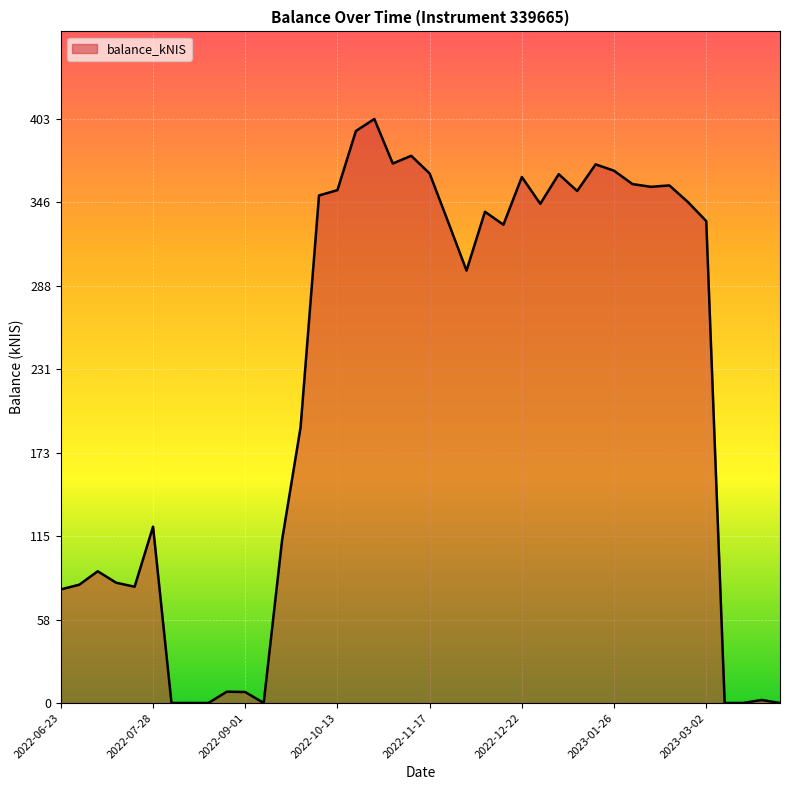

What is the difference between the maximum and minimum values?

403.4